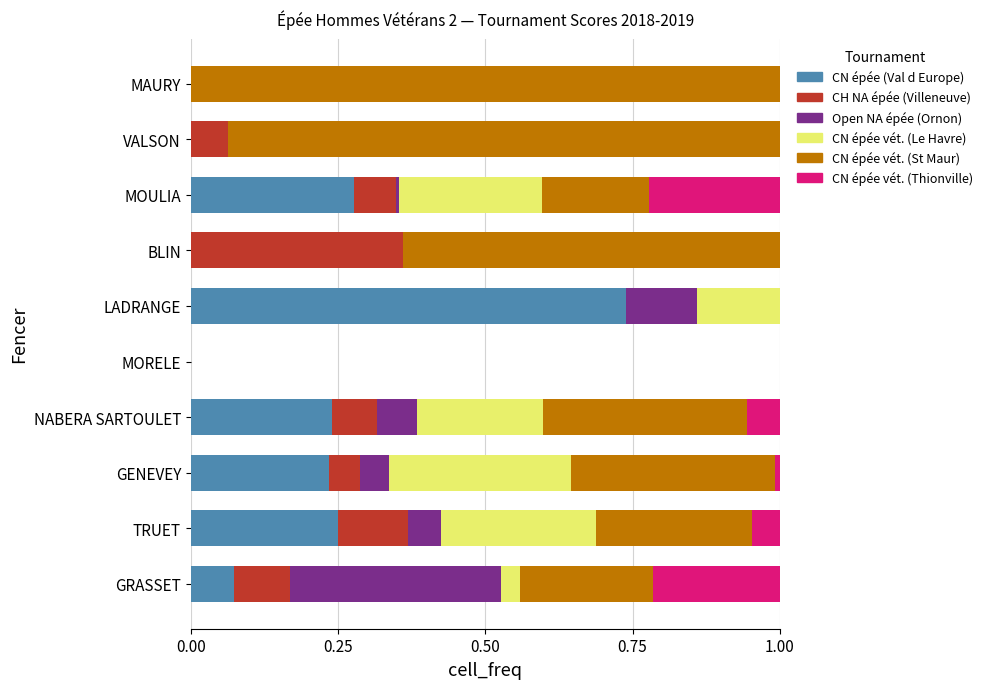

What is the total value across all series at GRASSET?

1.0